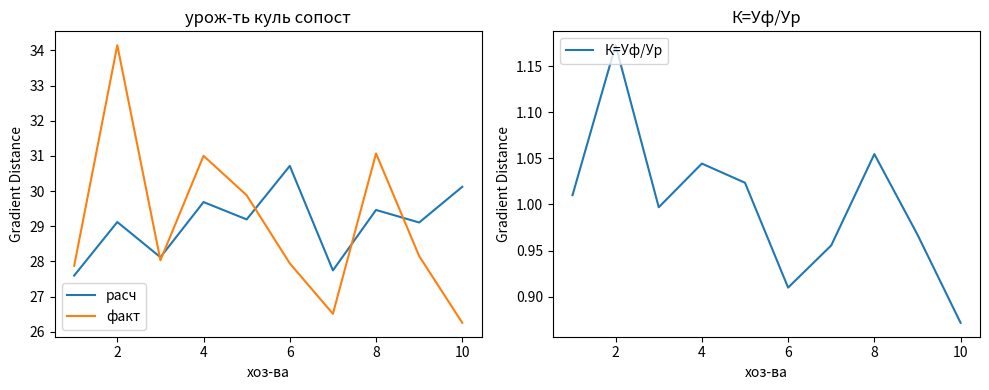

True or false: факт has a value of 19.0 at 4.

False